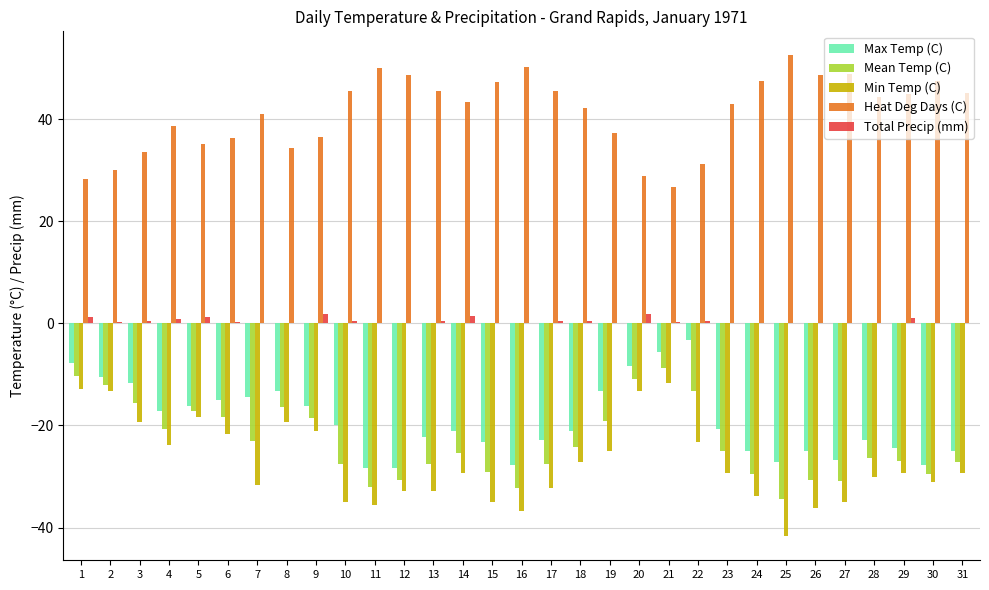

The Min Temp (C) series shows -32.8 at 12. True or false?

True